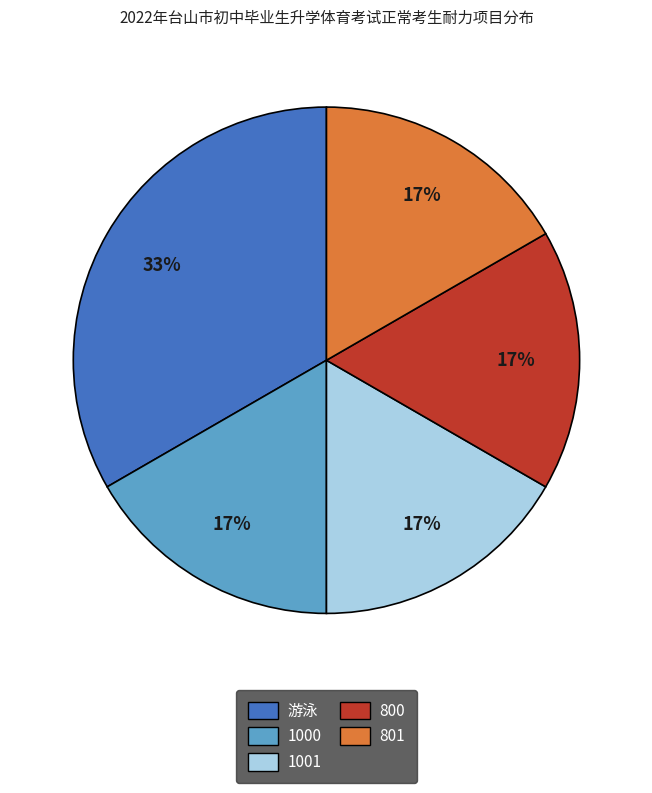

Do 801 and 1001 together represent more than half of the pie?

No